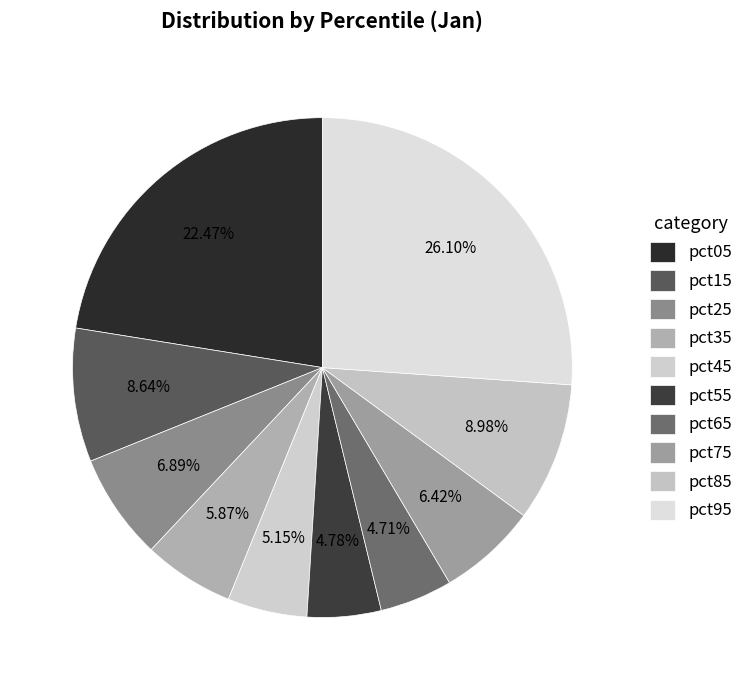

How many segments does this pie chart have?

10